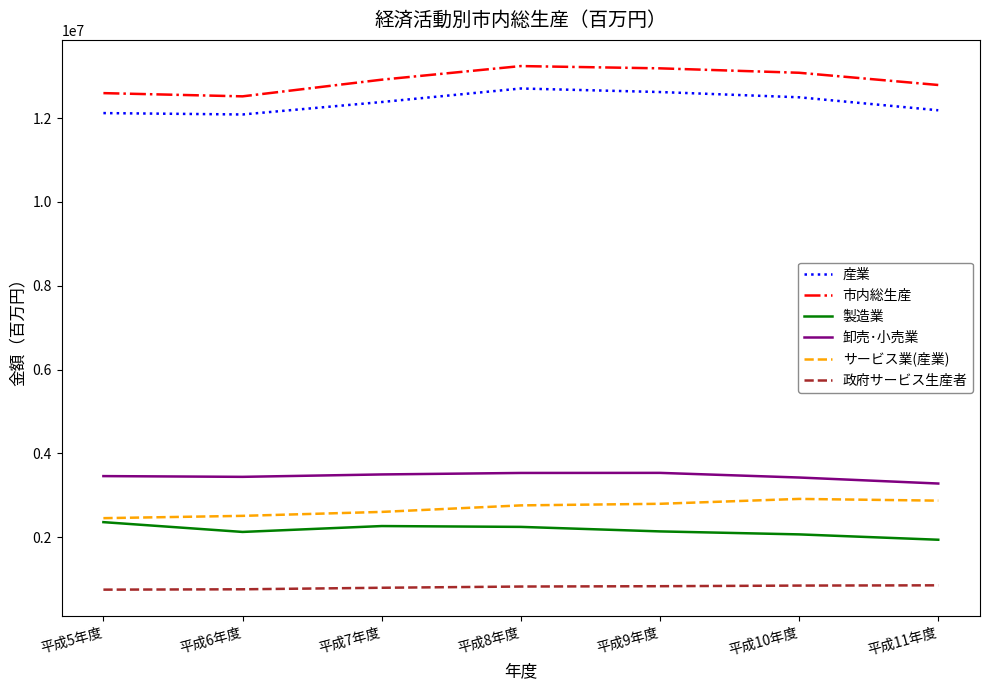

Does the chart display data point markers on the line(s)?

No